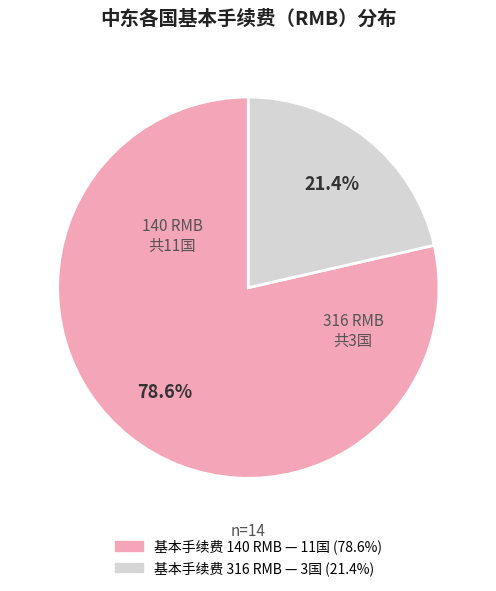

To the nearest percent, what is the difference between the largest and smallest slice percentages?

57%